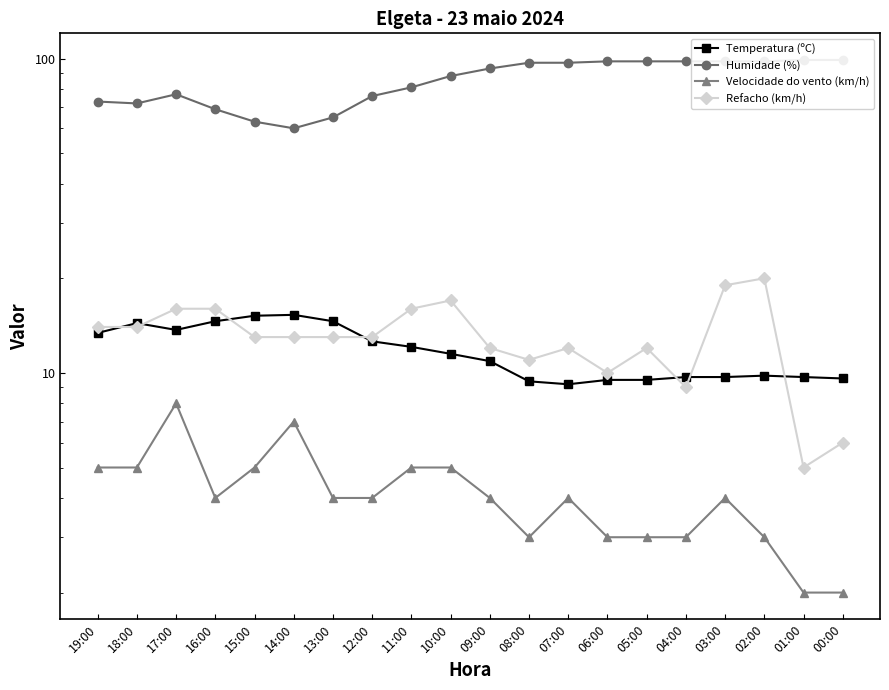

How many data points in Velocidade do vento (km/h) are less than 4?

7